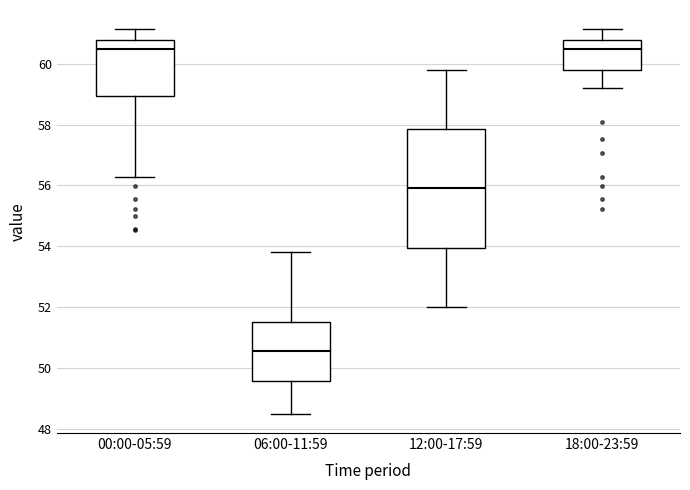

Reading left to right, transcribe this box plot: for each box, give where its median line is, the range the box spans, and where its two whiskers end, as read against the y-axis. The values are not printed on the chart, so give them approximately, as read against the axis.

00:00-05:59: median 60.4, box 59.0 to 60.8, whiskers 56.2 to 61.2
06:00-11:59: median 50.6, box 49.6 to 51.6, whiskers 48.6 to 53.8
12:00-17:59: median 56.0, box 54.0 to 57.8, whiskers 52.0 to 59.8
18:00-23:59: median 60.4, box 59.8 to 60.8, whiskers 59.2 to 61.2